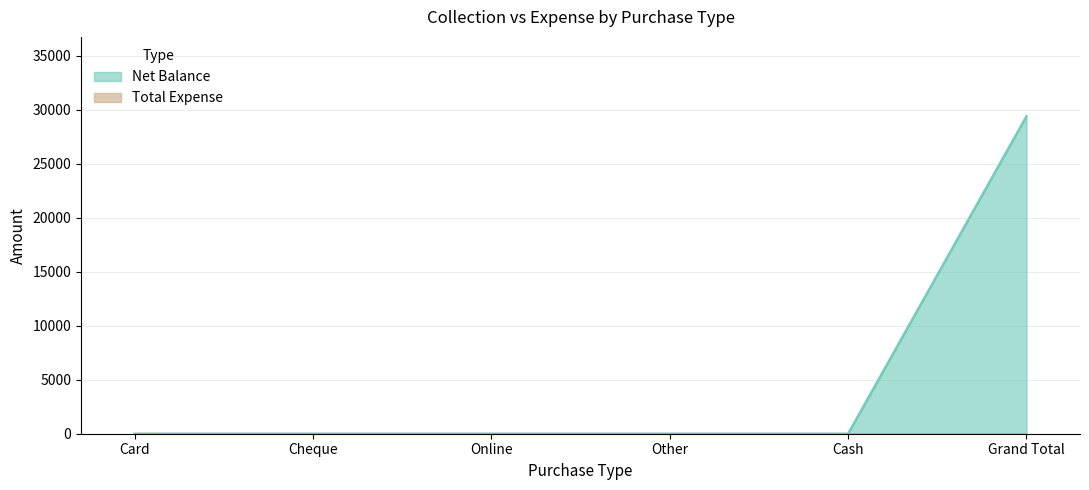

Does the chart display data point markers on the line(s)?

No